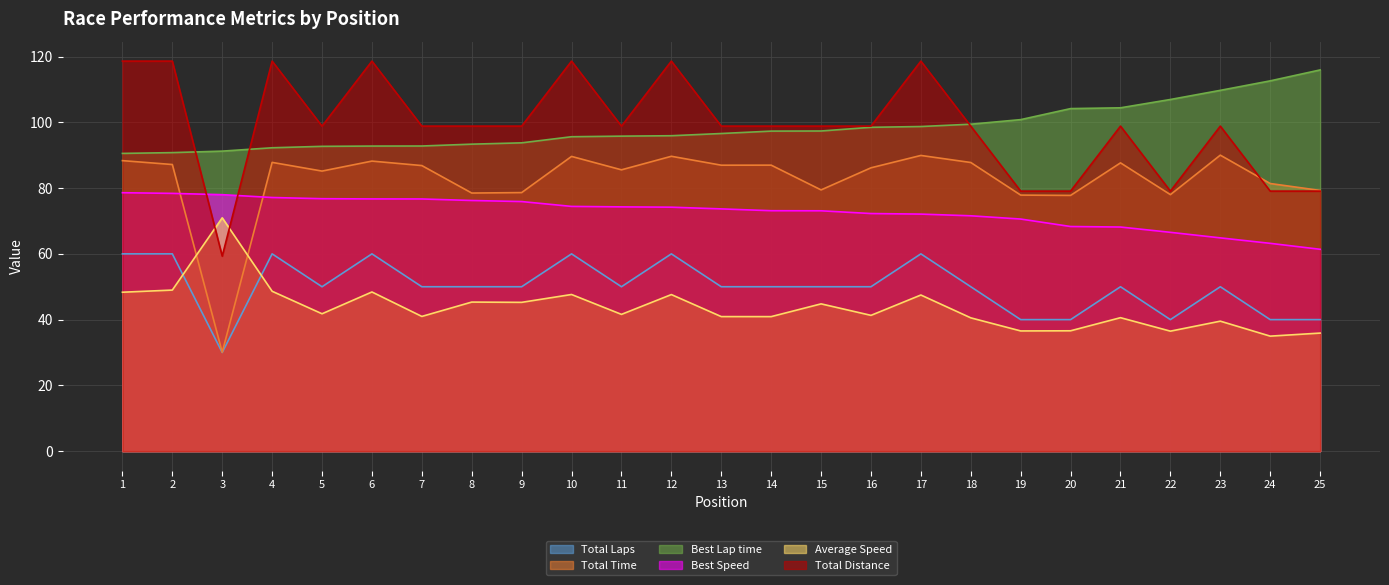

Reading left to right, extract all data points from this chart.

Total Laps: 60.0	60.0	30.0	60.0	50.0	60.0	50.0	50.0	50.0	60.0	50.0	60.0	50.0	50.0	50.0	50.0	60.0	50.0	40.0	40.0	50.0	40.0	50.0	40.0	40.0
Total Time: 88.4	87.2	30.1	87.8	85.2	88.2	86.9	78.5	78.6	89.6	85.6	89.7	87.0	87.0	79.4	86.2	89.9	87.8	77.9	77.8	87.7	78.0	90.0	81.4	79.3
Best Lap time: 90.6	90.8	91.2	92.3	92.7	92.8	92.8	93.4	93.8	95.6	95.8	95.9	96.6	97.3	97.4	98.5	98.7	99.4	100.8	104.2	104.4	106.9	109.7	112.6	115.9
Best Speed: 78.6	78.4	78.0	77.1	76.8	76.7	76.7	76.2	75.9	74.4	74.3	74.2	73.7	73.1	73.1	72.3	72.1	71.6	70.6	68.3	68.2	66.5	64.9	63.2	61.4
Average Speed: 48.3	49.0	71.0	48.6	41.8	48.4	41.0	45.3	45.3	47.6	41.6	47.6	40.9	40.9	44.8	41.3	47.5	40.5	36.6	36.6	40.6	36.5	39.5	35.0	35.9
Total Distance: 118.6	118.6	59.3	118.6	98.8	118.6	98.8	98.8	98.8	118.6	98.8	118.6	98.8	98.8	98.8	98.8	118.6	98.8	79.1	79.1	98.8	79.1	98.8	79.1	79.1